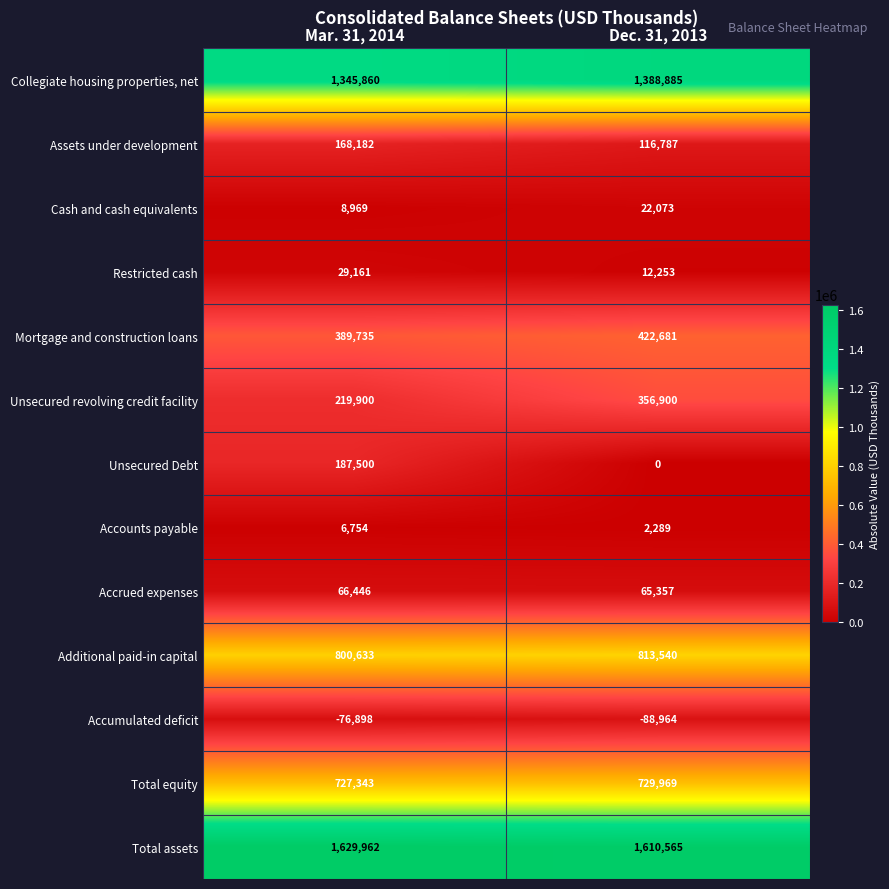

Reading right to left, extract all data points from this chart.

Collegiate housing properties, net: 1388885	1345860
Assets under development: 116787	168182
Cash and cash equivalents: 22073	8969
Restricted cash: 12253	29161
Mortgage and construction loans: 422681	389735
Unsecured revolving credit facility: 356900	219900
Unsecured Debt: 0	187500
Accounts payable: 2289	6754
Accrued expenses: 65357	66446
Additional paid-in capital: 813540	800633
Accumulated deficit: -88964	-76898
Total equity: 729969	727343
Total assets: 1610565	1629962